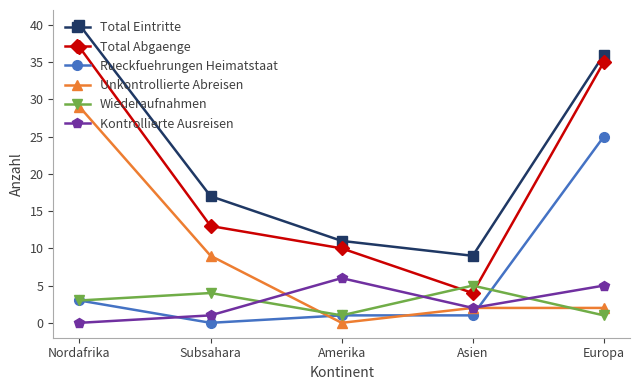

Is it true that Wiederaufnahmen equals 8 at Asien?

False